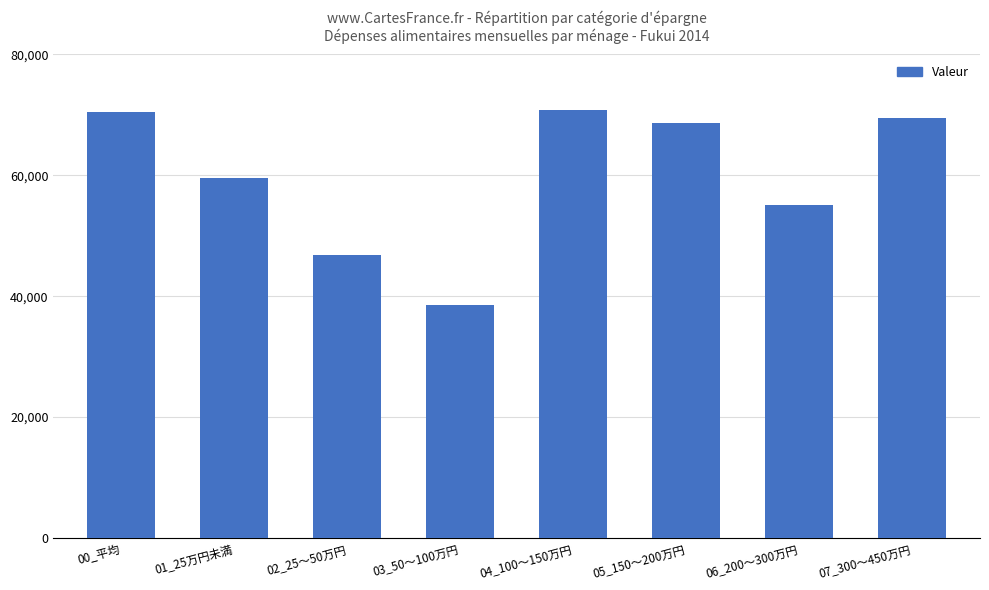

What is the difference between the maximum and minimum values?

32207